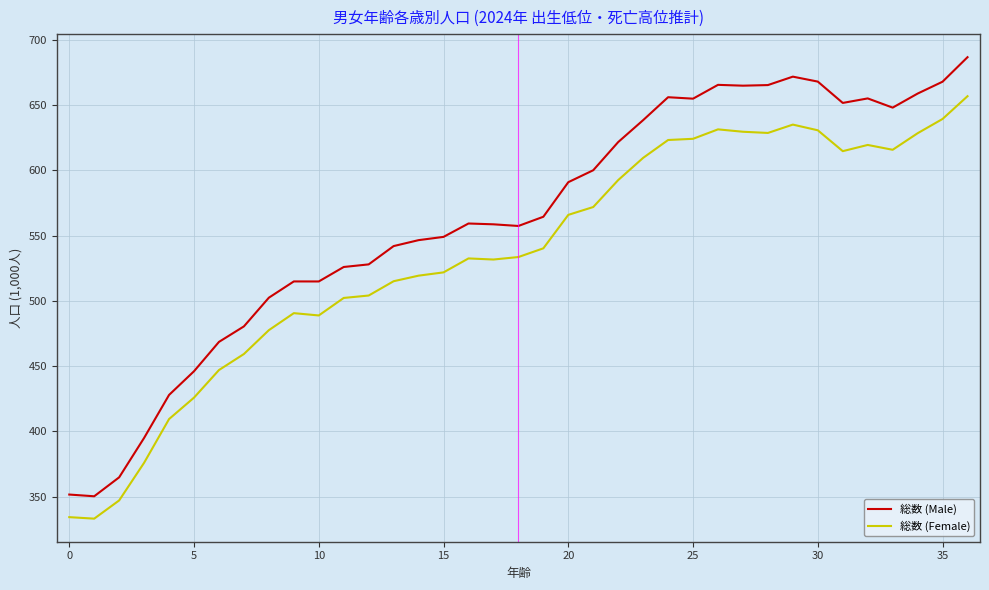

True or false: 総数 (Male) and 総数 (Female) intersect in this chart.

False